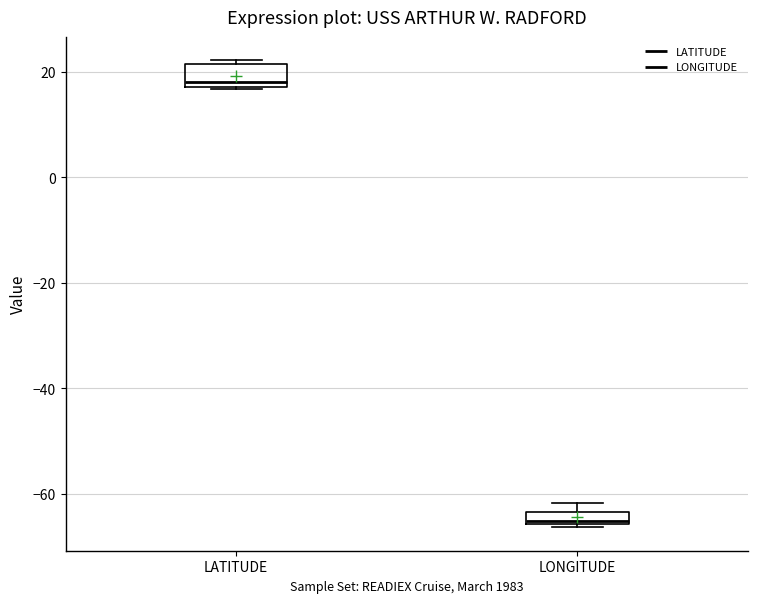

Which box's median line is the lowest?

LONGITUDE